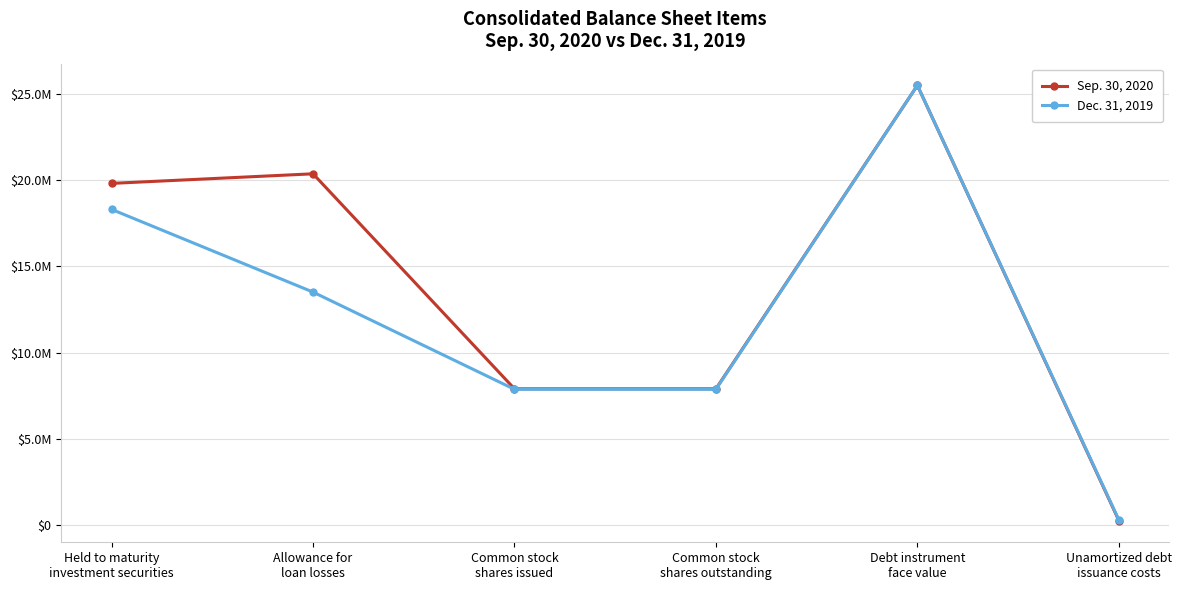

How many Dec. 31, 2019 values are between 7868803 and 18307000?

4